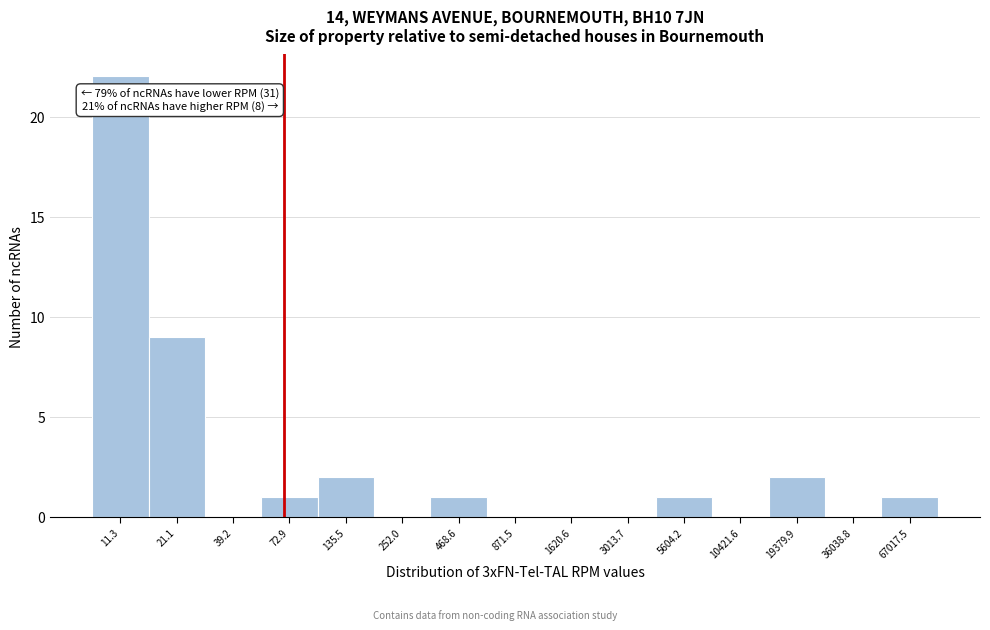

Reading left to right, extract all data points from this chart.

11.3=22	21.1=9	39.2=0	72.9=1	135.5=2	252.0=0	468.6=1	871.5=0	1620.6=0	3013.7=0	5604.2=1	10421.6=0	19379.9=2	36038.8=0	67017.5=1